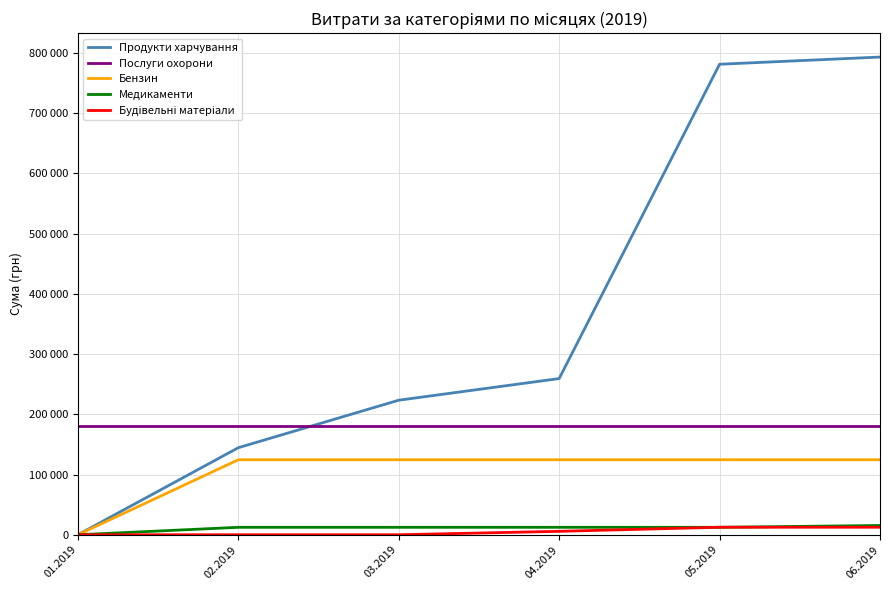

True or false: Бензин and Будівельні матеріали intersect in this chart.

False